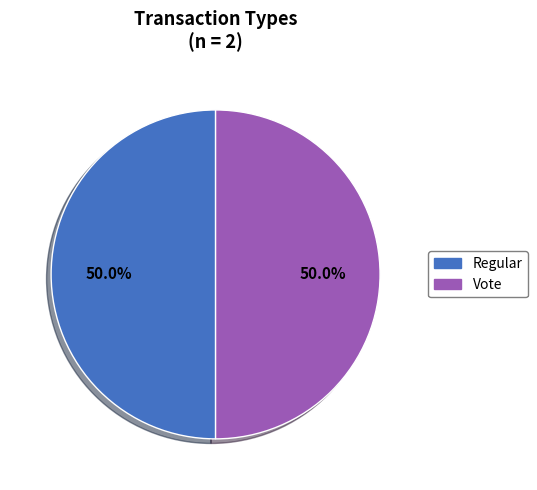

To the nearest percent, what is the difference between the largest and smallest slice percentages?

0%